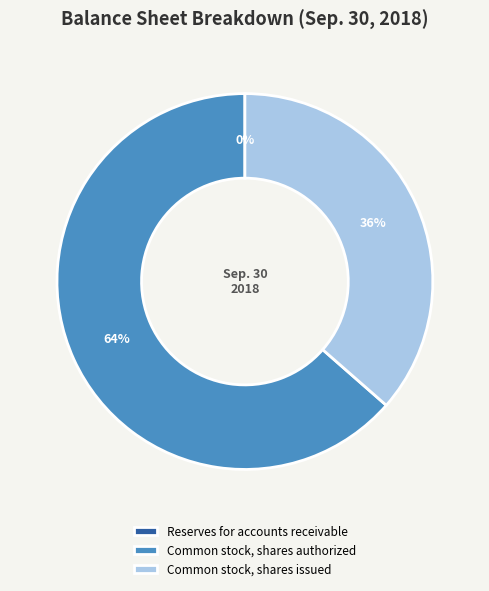

To the nearest percent, what is the average slice percentage?

33%